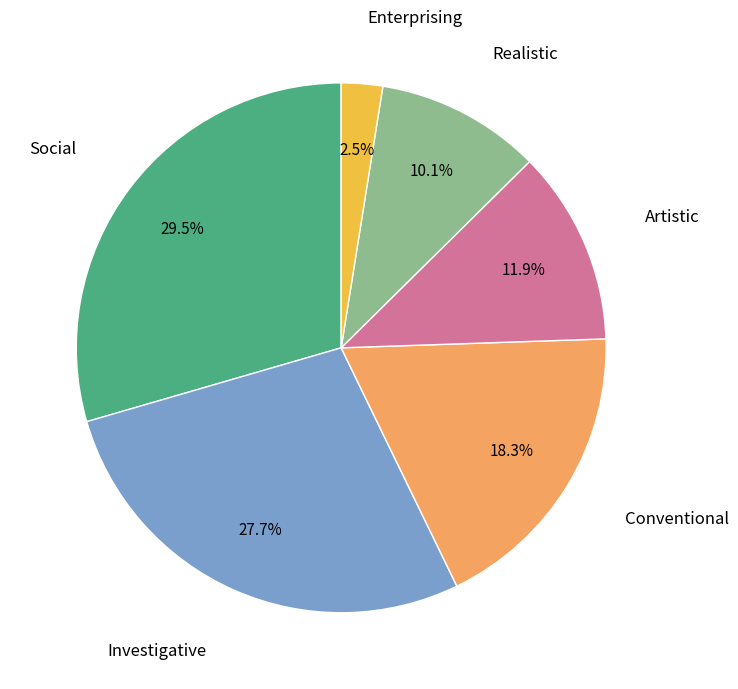

Is there any slice that represents more than half of the pie?

No